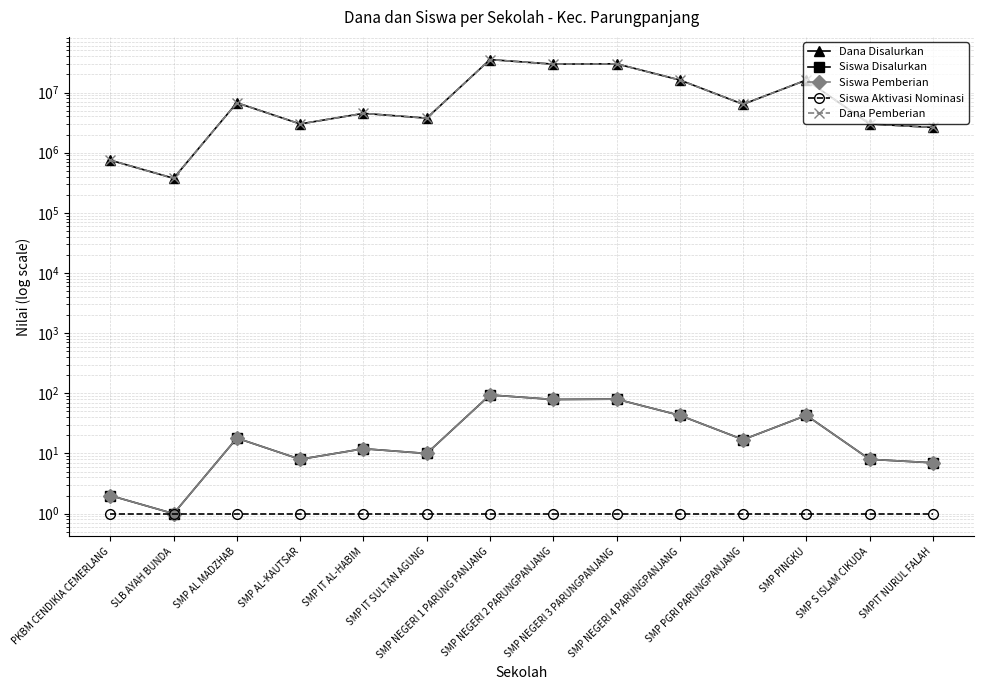

Is it true that Dana Disalurkan equals 4500000 at SMP IT AL-HABIM?

True